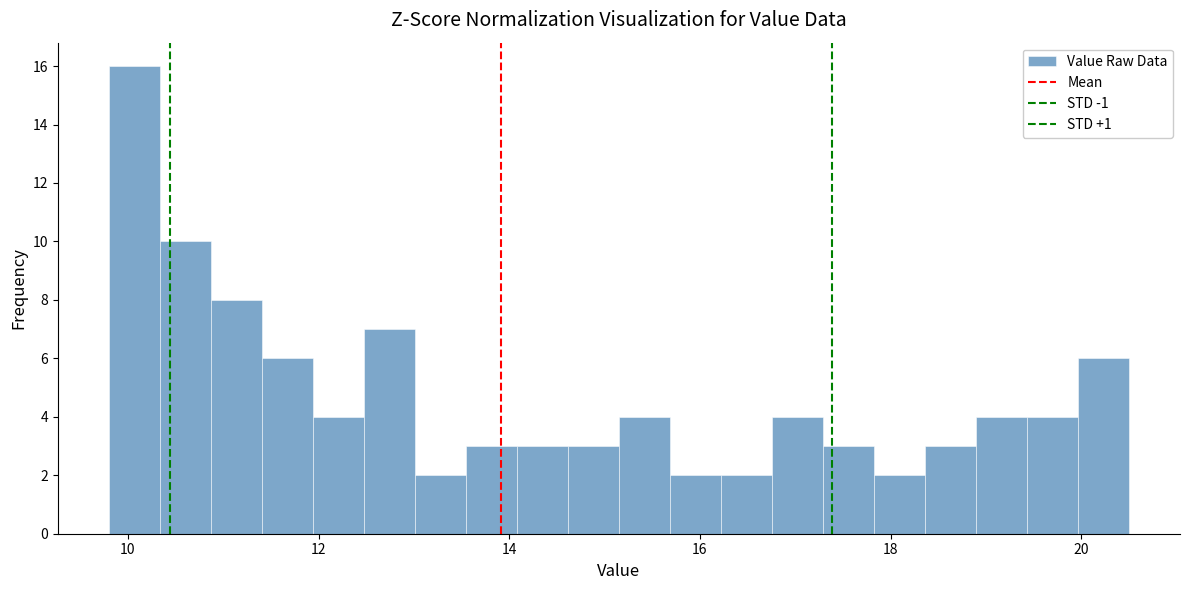

Read against the x-axis, roughly where is the centre of the tallest bar?

10.0